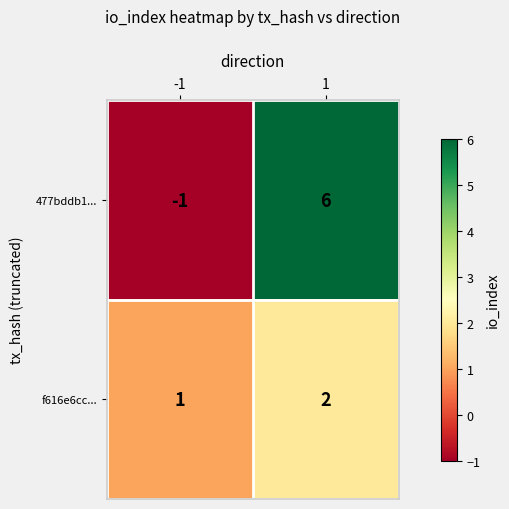

What is the maximum value shown in the chart?

6